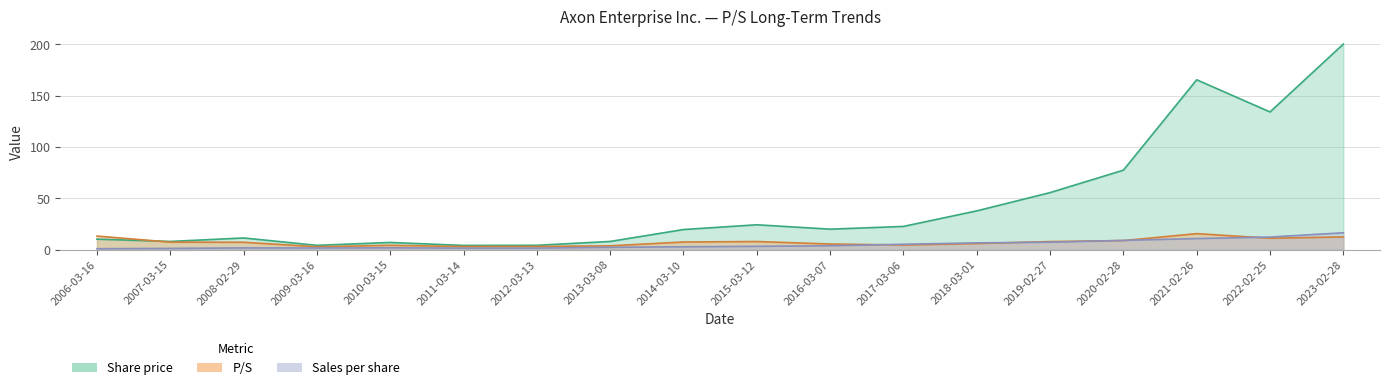

What is the label of the 14th point from the right?

2010-03-15